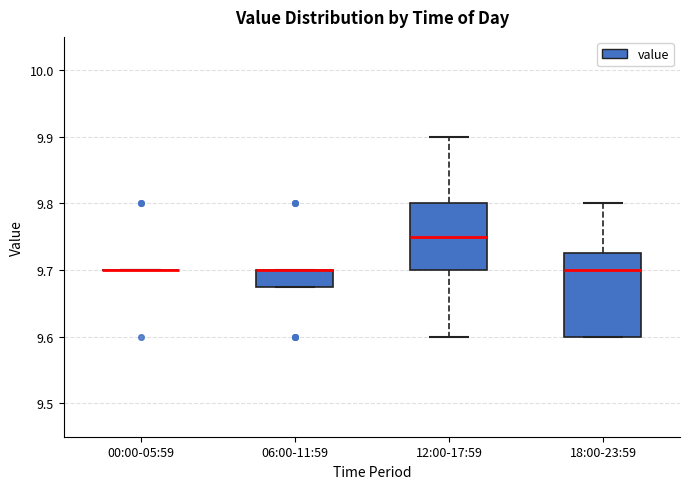

Reading left to right, transcribe this box plot: for each box, give where its median line is, the range the box spans, and where its two whiskers end, as read against the y-axis. The values are not printed on the chart, so give them approximately, as read against the axis.

00:00-05:59: box collapsed to a line at 9.70, whiskers 9.70 to 9.70
06:00-11:59: median 9.70 (drawn on the box's upper edge), box 9.68 to 9.70, whiskers 9.68 to 9.70
12:00-17:59: median 9.75, box 9.70 to 9.80, whiskers 9.60 to 9.90
18:00-23:59: median 9.70, box 9.60 to 9.73, whiskers 9.60 to 9.80